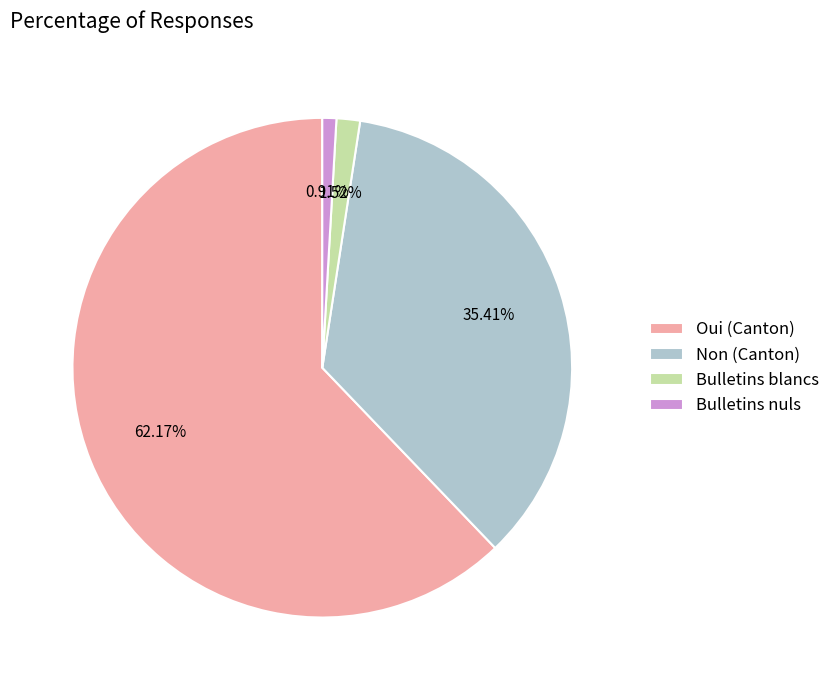

Which slice is the smallest?

Bulletins nuls